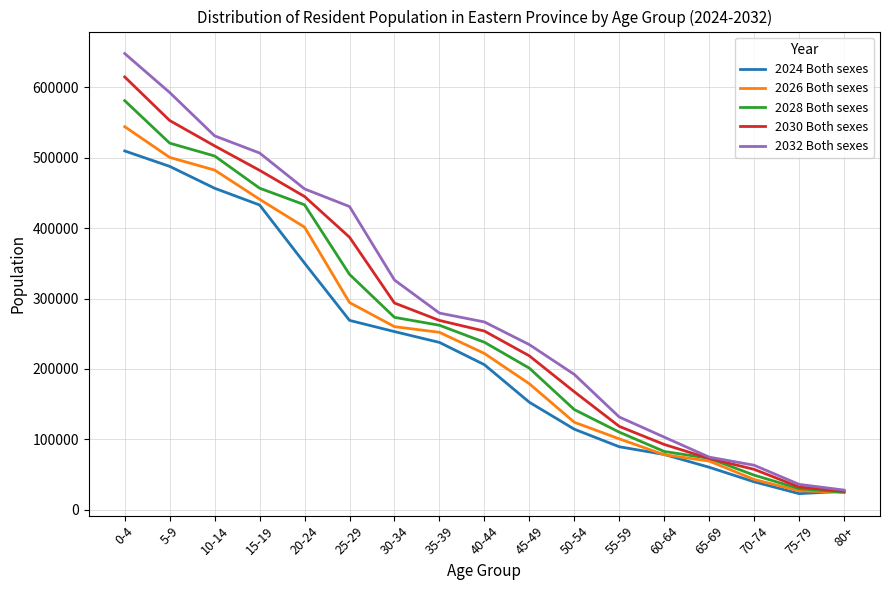

Which series has the largest range (max minus min)?

2032 Both sexes